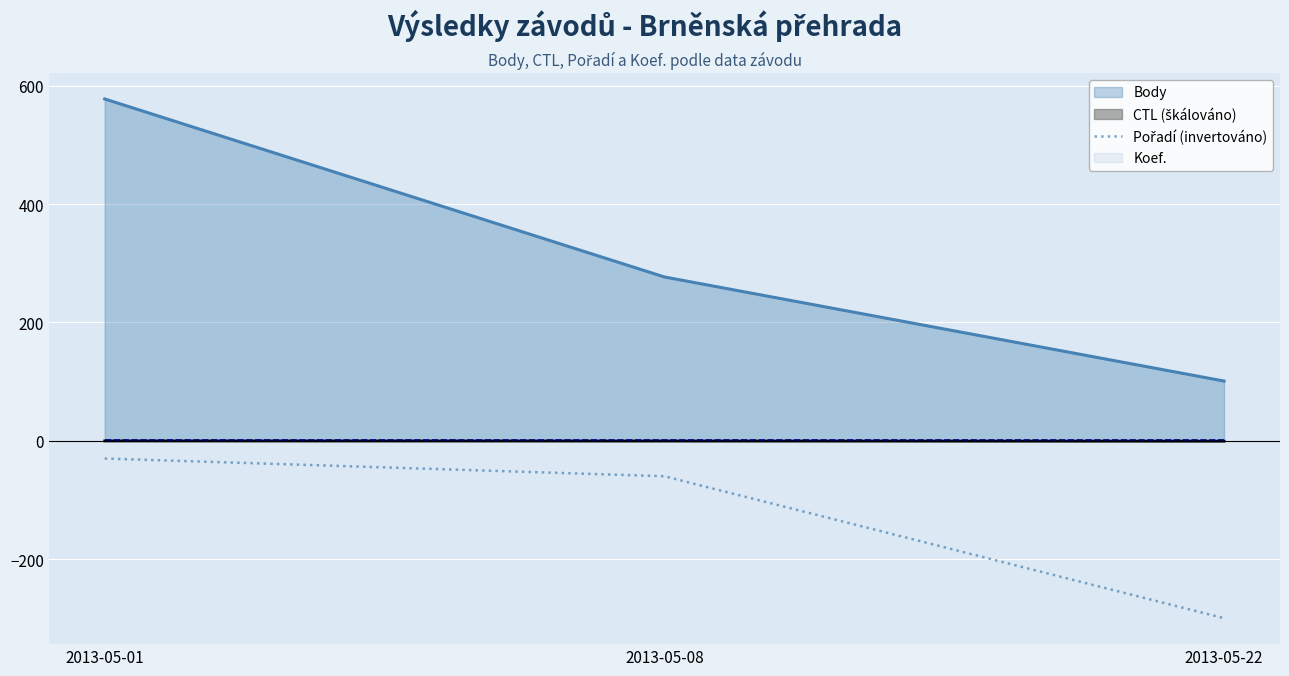

Which category has the lowest value in the Body series?

2013-05-22